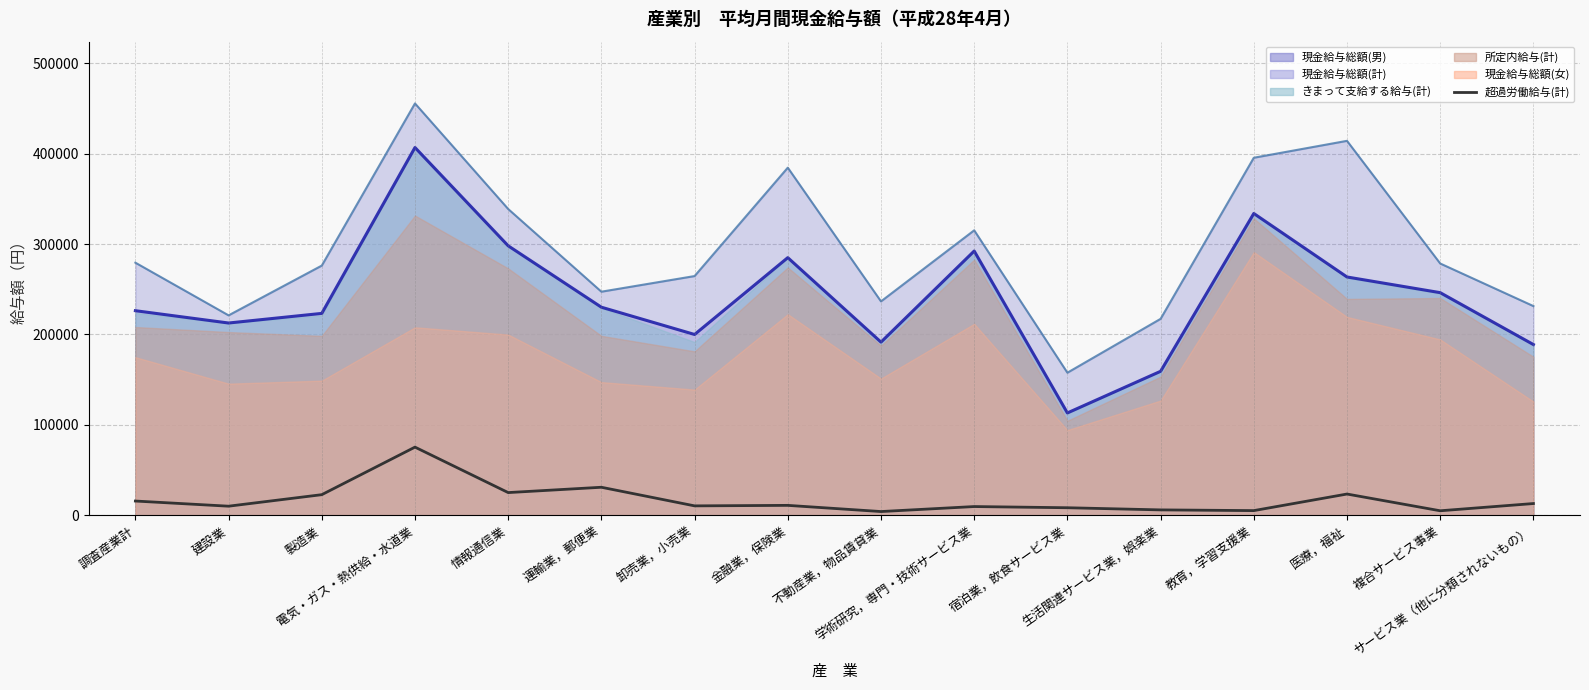

At which category does the chart reach its peak across all series?

電気・ガス・熱供給・水道業